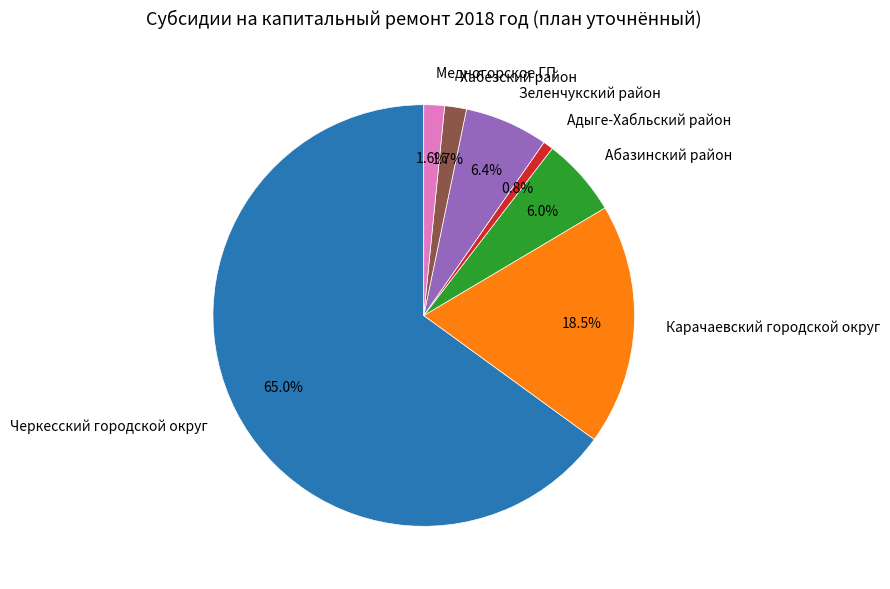

Is there any slice that represents more than half of the pie?

Yes